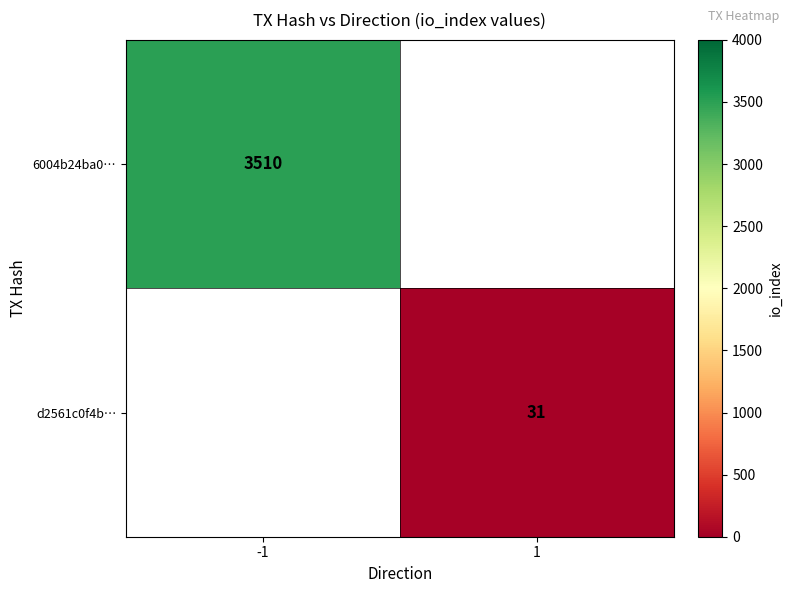

True or false: d2561c0f4b… has a value of 43 at 1.

False